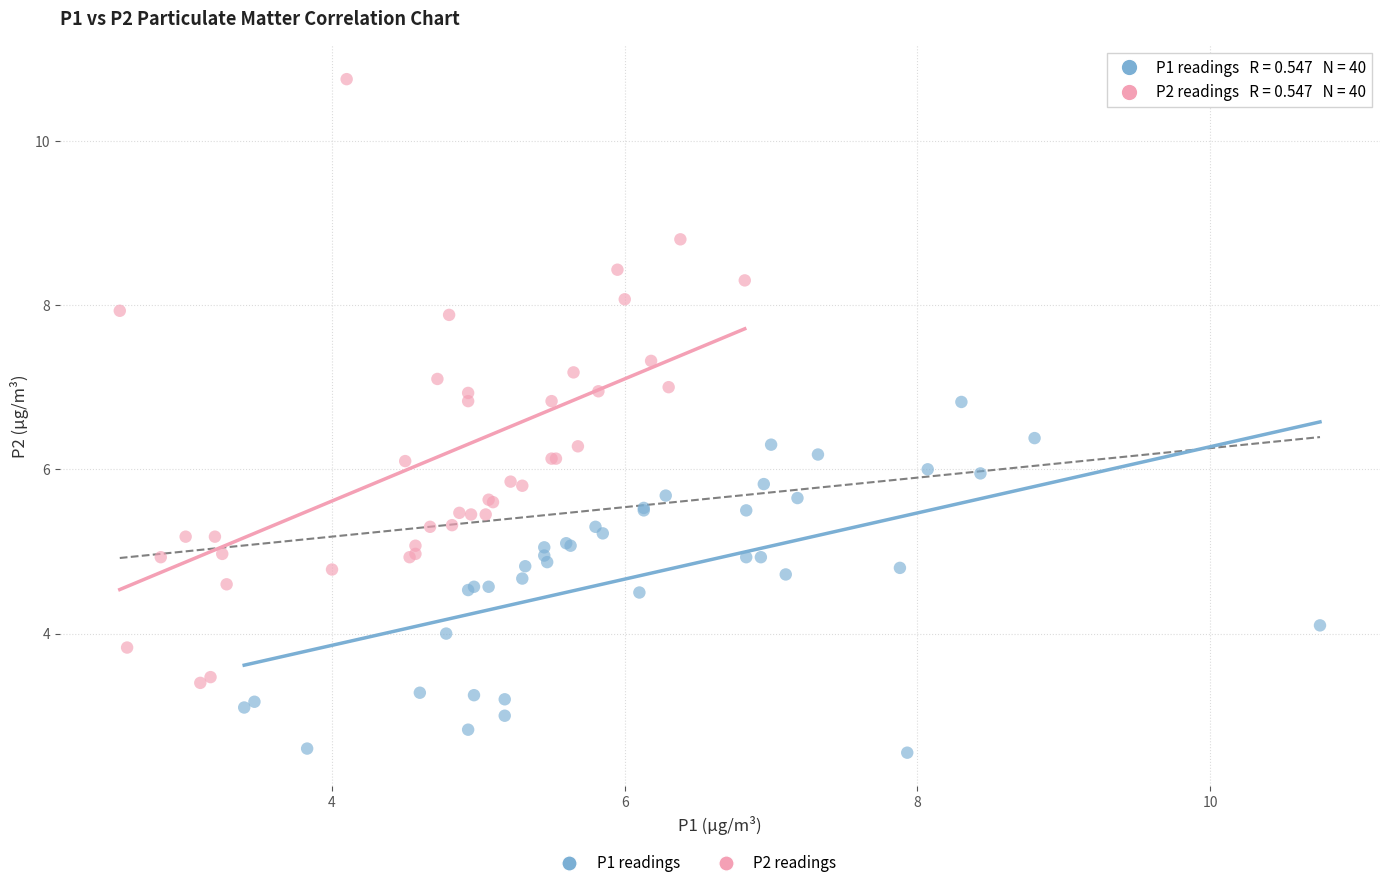

Which series has the largest Y range (max minus min)?

P2 readings